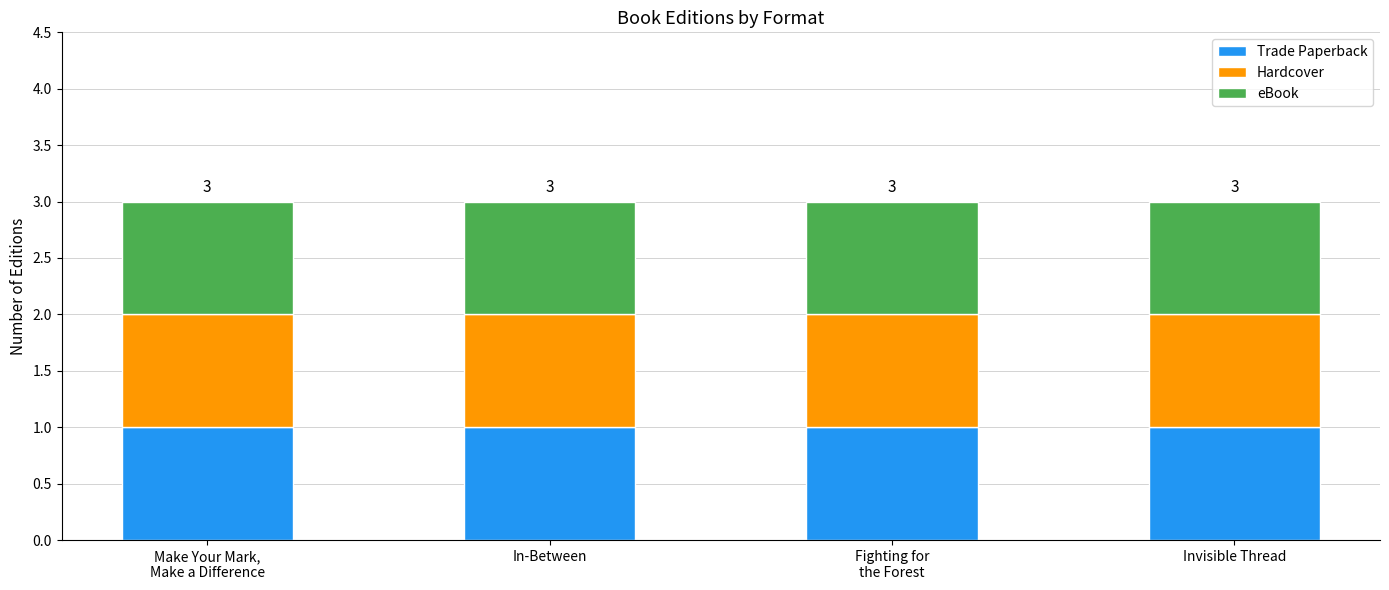

What position from the left is Invisible Thread?

4